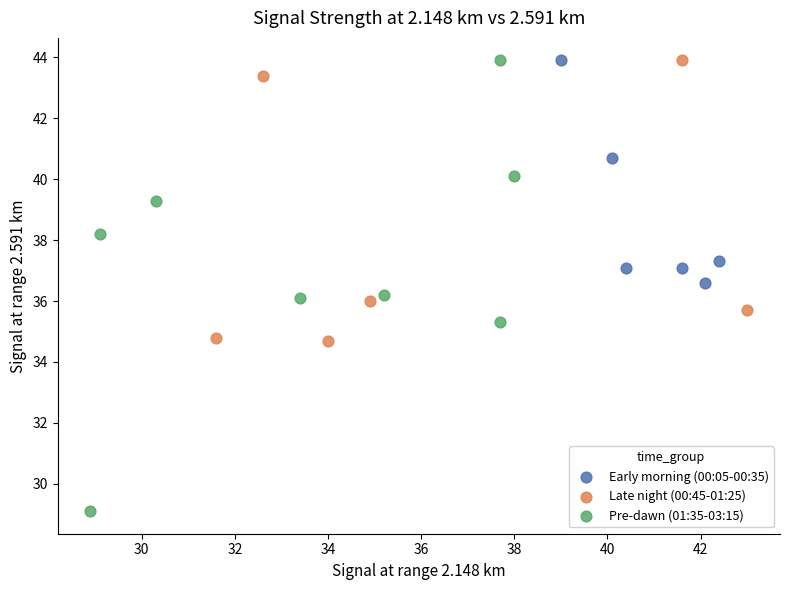

Which series has the widest spread of Y values?

Pre-dawn (01:35-03:15)